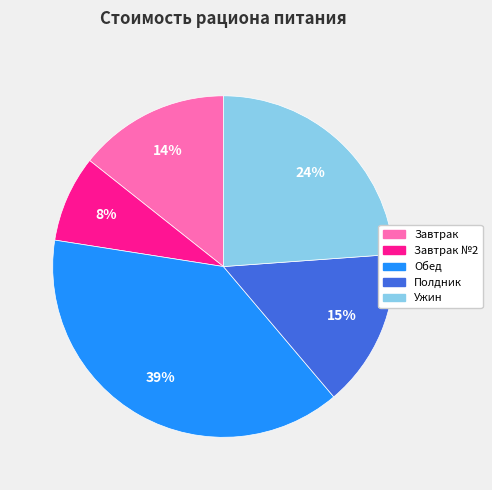

Which slice is the largest?

Обед